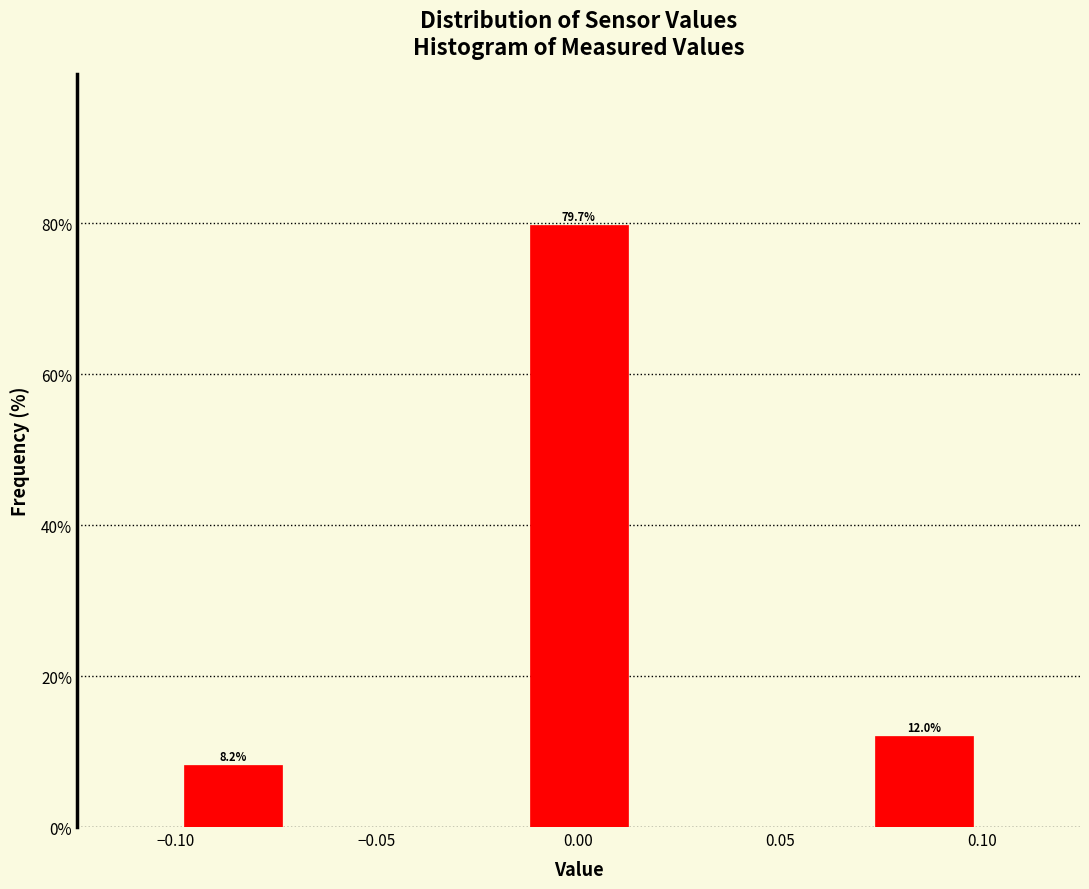

Which range on the x-axis has the tallest bar?

-0.015 to 0.015